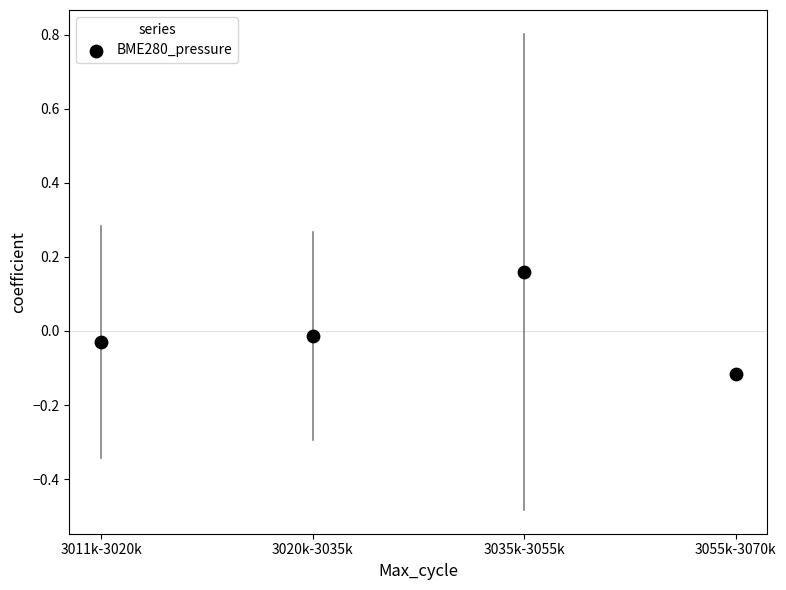

What is the range of Y values (max minus min)?

0.3